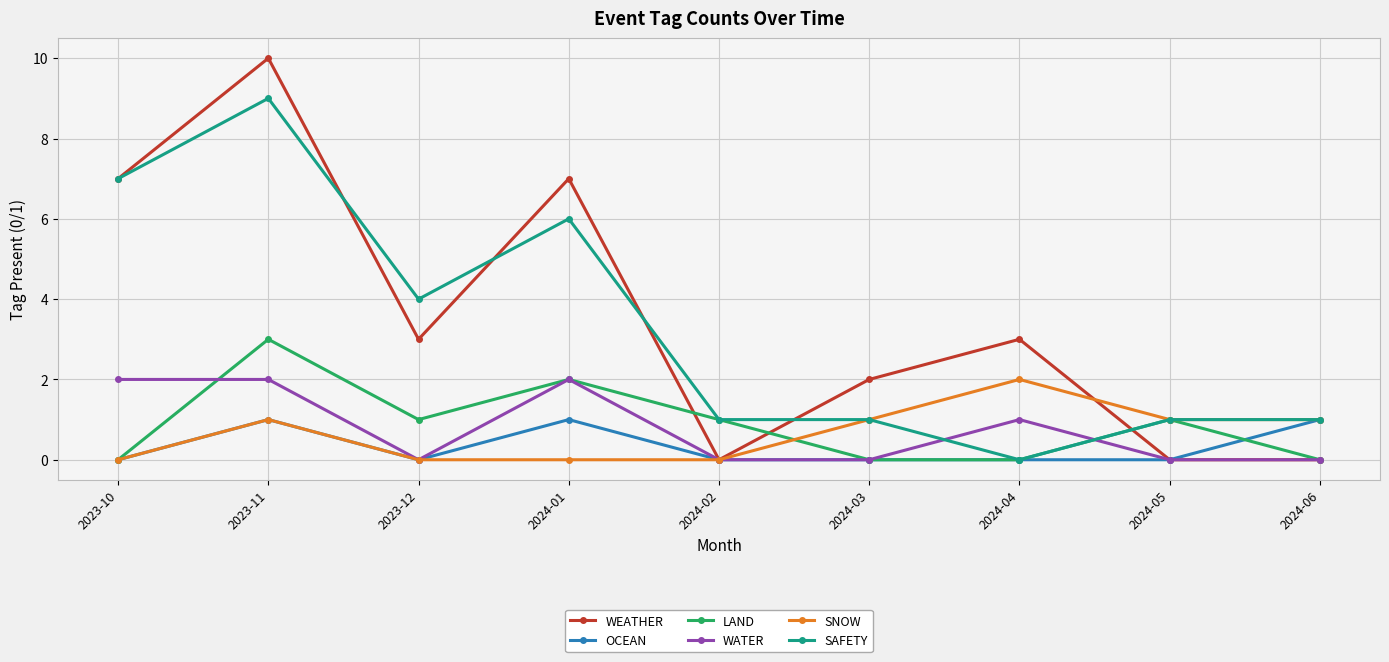

What is the label of the 5th point from the right?

2024-02